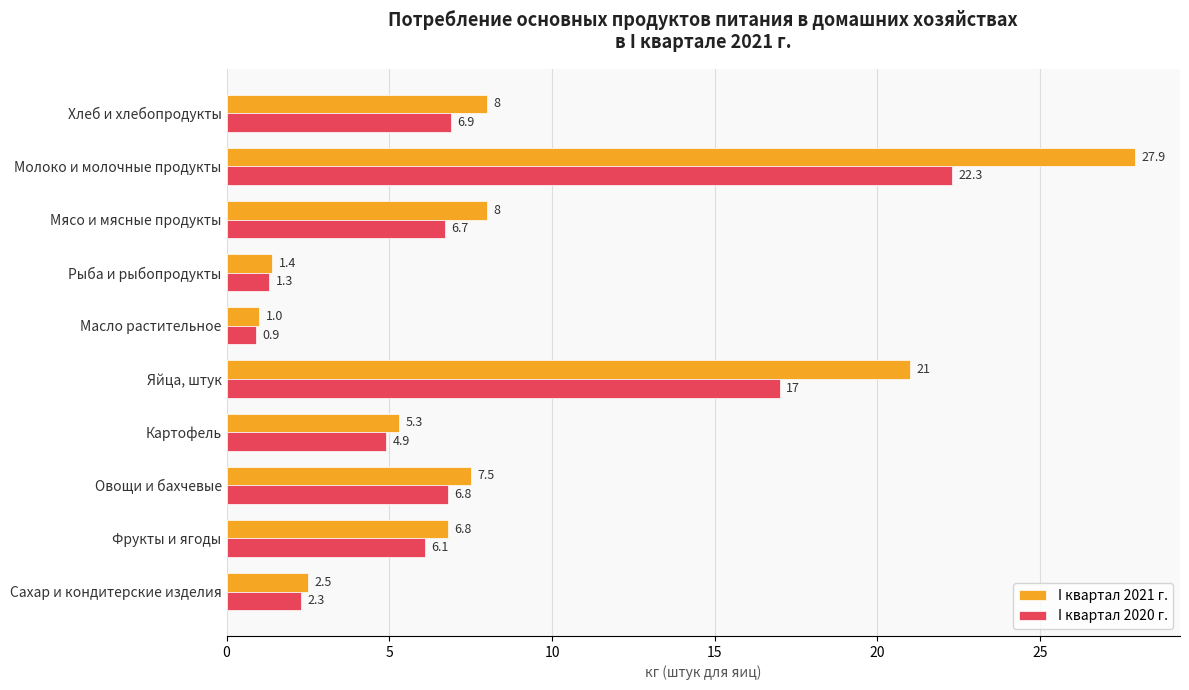

What is the average value of the I квартал 2020 г. series?

7.5